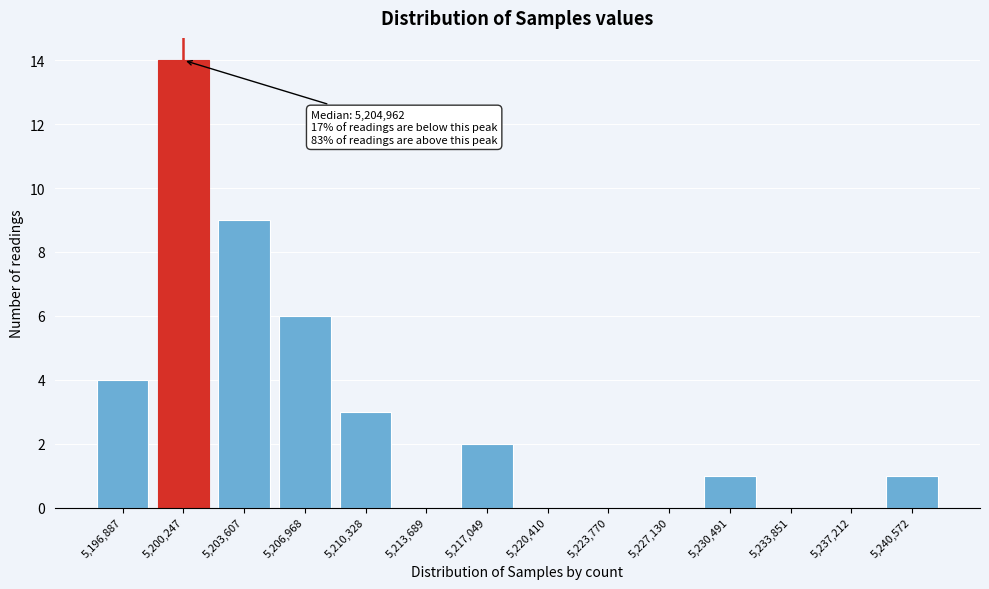

Reading right to left, transcribe all the data shown in this chart.

5,240,572=1	5,237,212=0	5,233,851=0	5,230,491=1	5,227,130=0	5,223,770=0	5,220,410=0	5,217,049=2	5,213,689=0	5,210,328=3	5,206,968=6	5,203,607=9	5,200,247=14	5,196,887=4